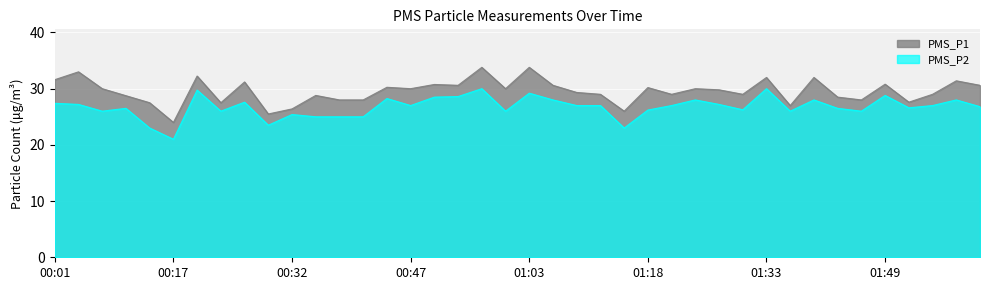

Does the chart display data point markers on the line(s)?

No